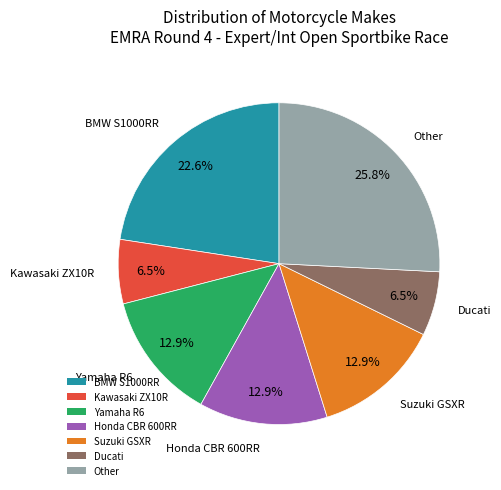

Does Suzuki GSXR represent more than half of the total?

No